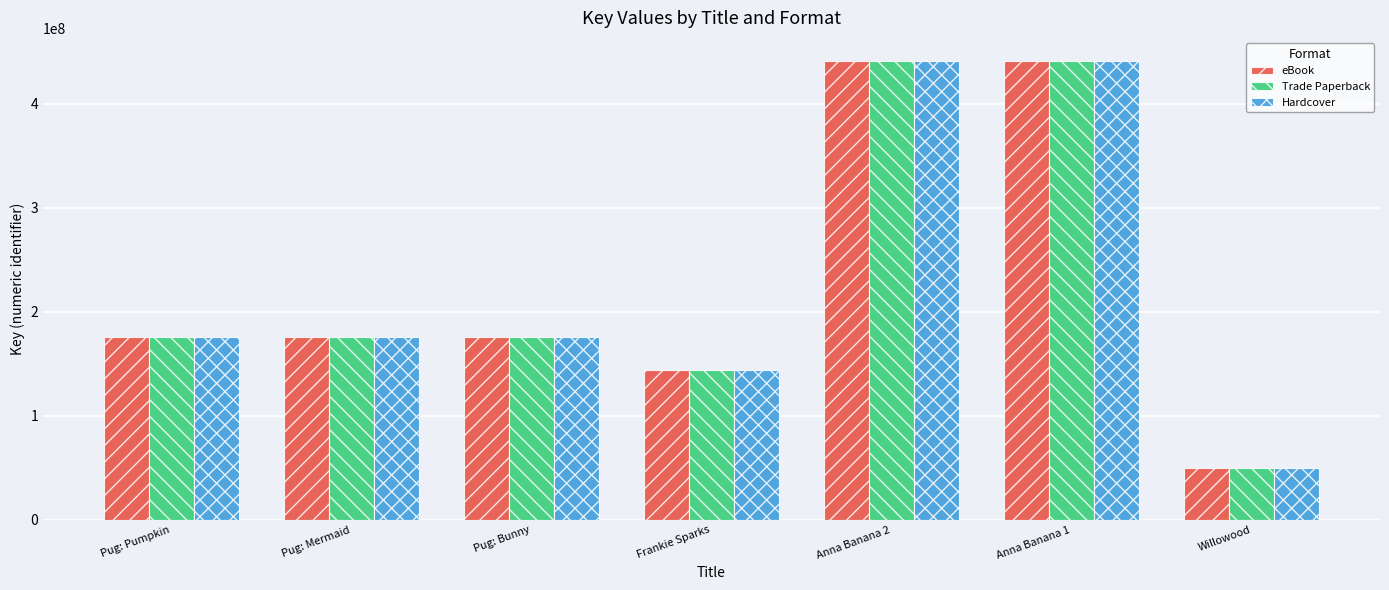

At which category does the chart reach its minimum across all series?

Willowood